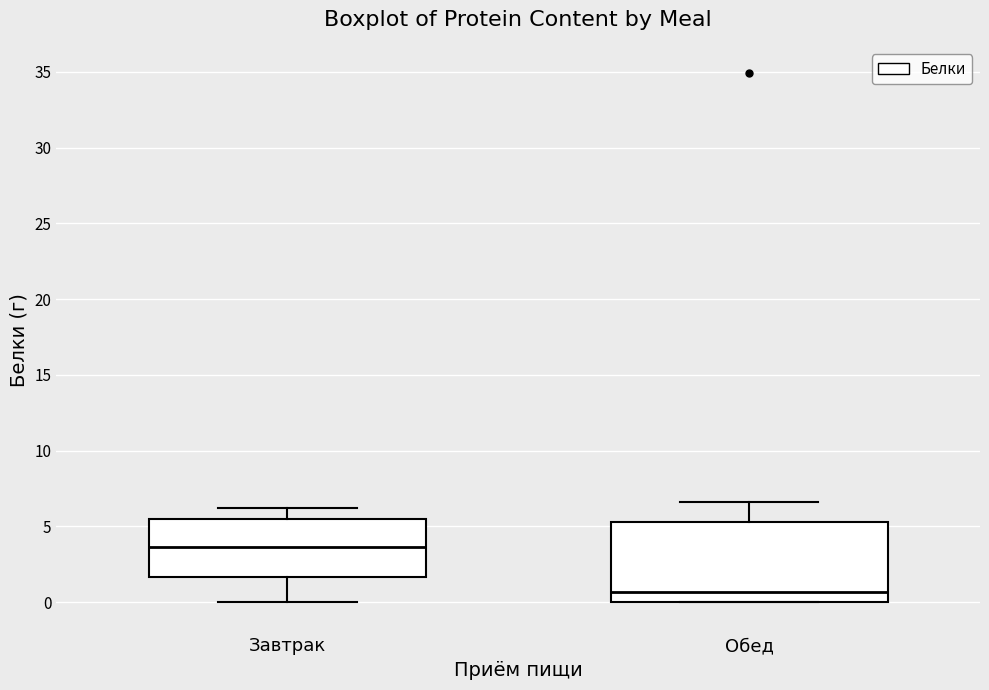

Where does the median line of the box for Обед sit on the y-axis? The values are not printed on the chart, so give them approximately, as read against the axis.

0.5